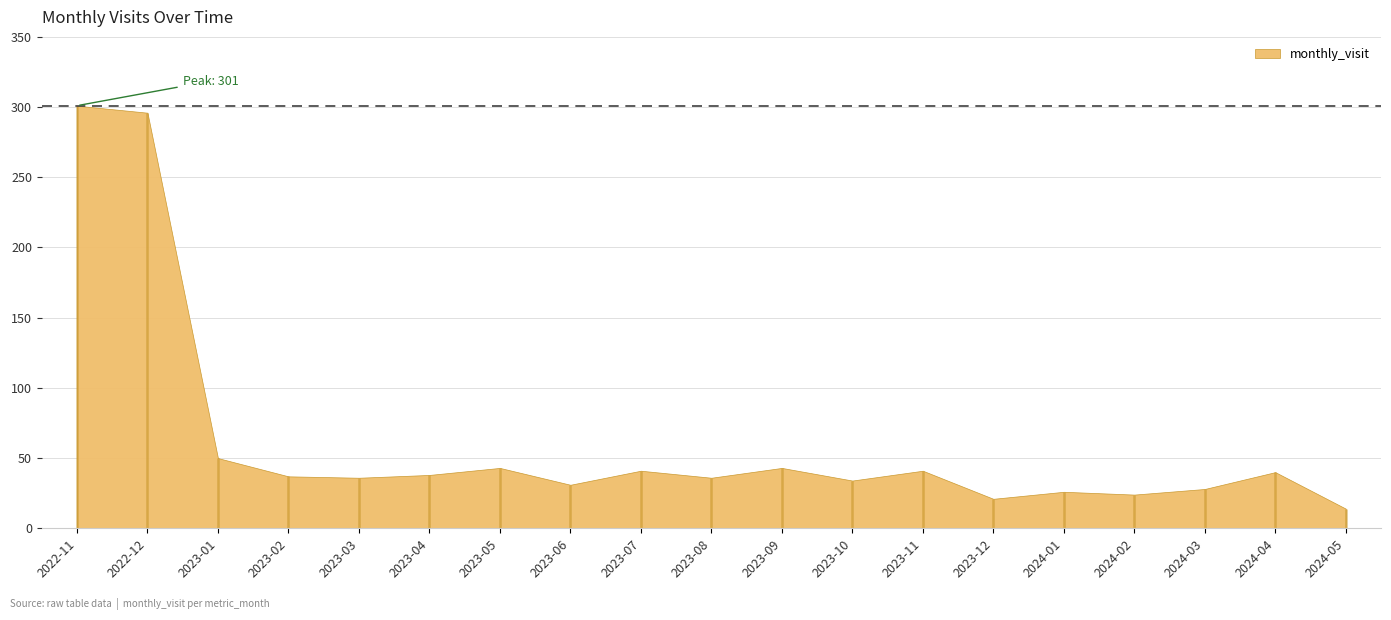

List the labels in order of value, smallest first.

2024-05, 2023-12, 2024-02, 2024-01, 2024-03, 2023-06, 2023-10, 2023-03, 2023-08, 2023-02, 2023-04, 2024-04, 2023-07, 2023-11, 2023-05, 2023-09, 2023-01, 2022-12, 2022-11